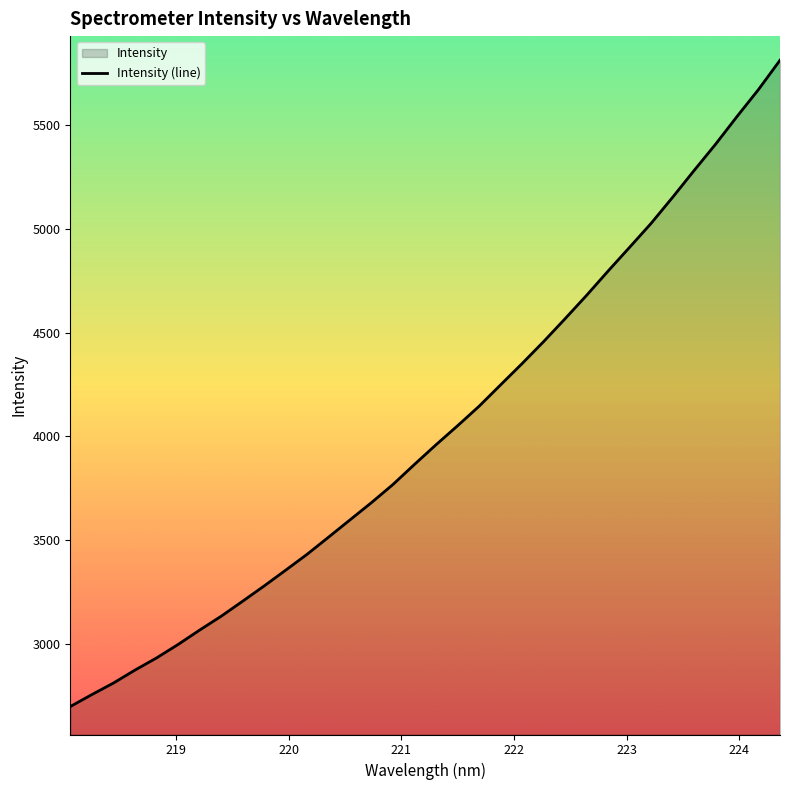

What is the minimum value shown in the chart?

2696.3